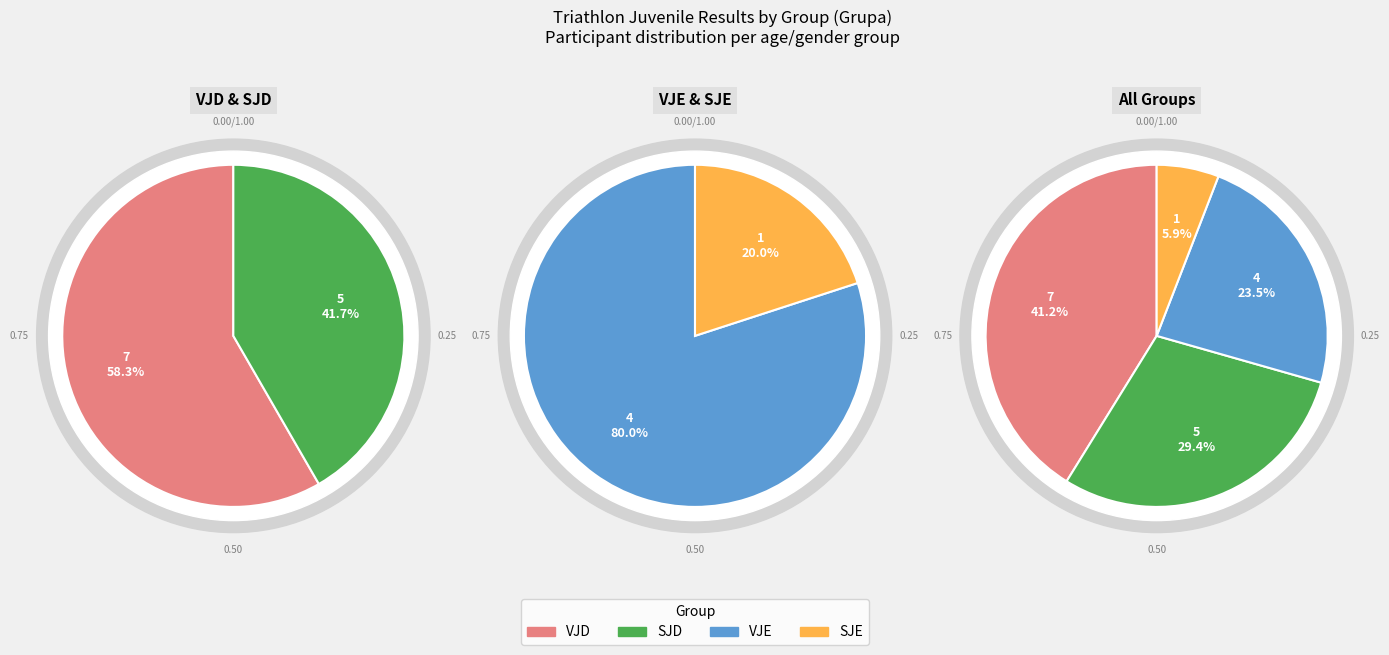

Is it true that SJD is 42% of the pie?

False